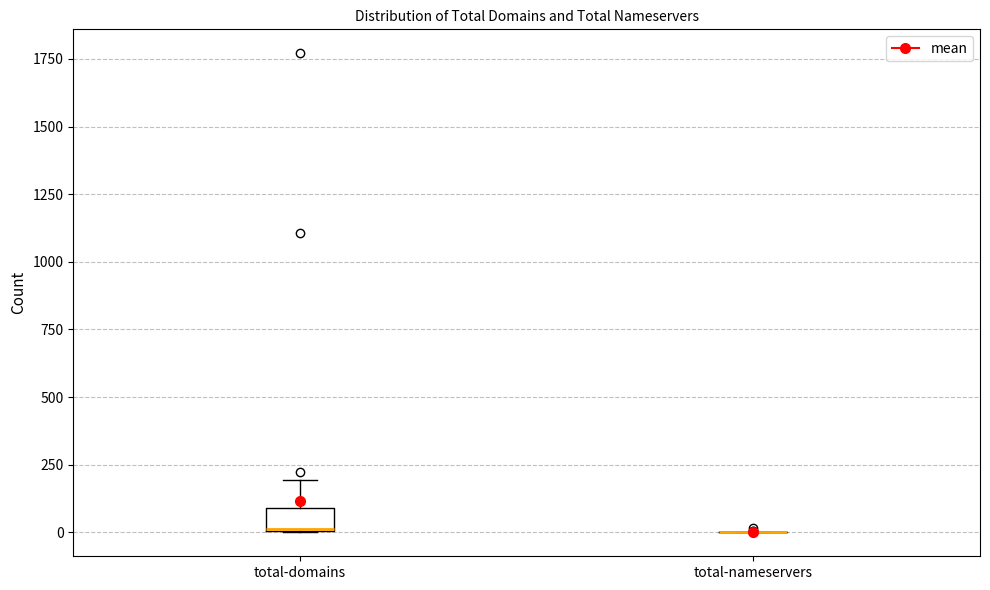

Reading left to right, read every box against the y-axis: the position of its median line, the range the box covers, and the ends of its whiskers. The values are not printed on the chart, so give them approximately, as read against the axis.

total-domains: median 0 (drawn on the box's lower edge), box 0 to 100, whiskers 0 to 200
total-nameservers: box collapsed to a line at 0, whiskers 0 to 0